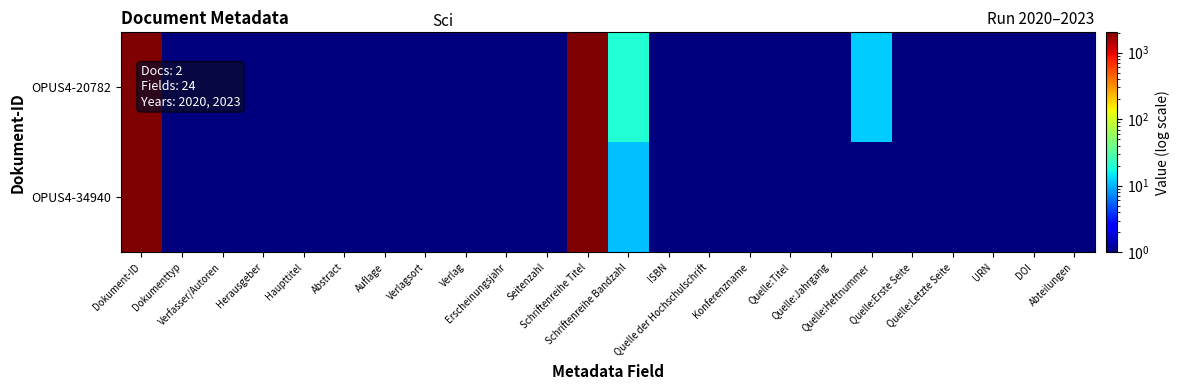

How many data points does each series have?

24